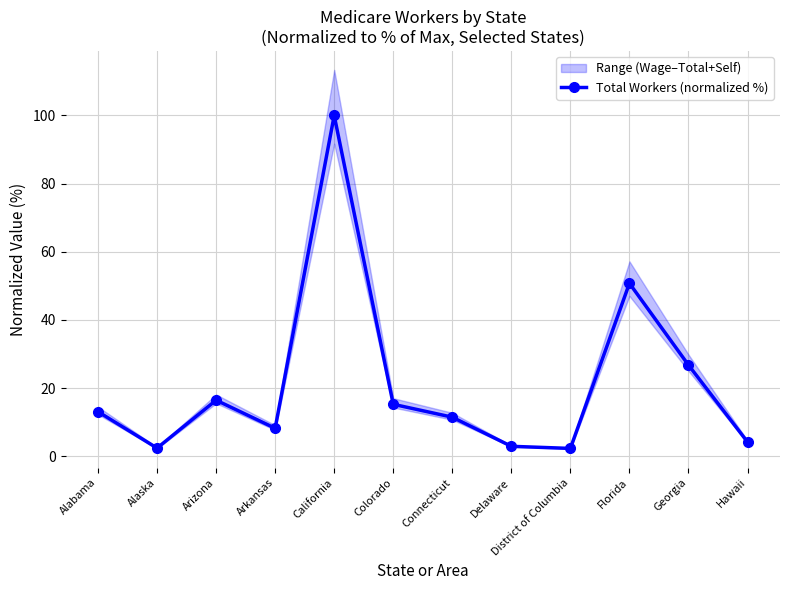

How many values in the Total Workers (normalized %) series are below 13?

6